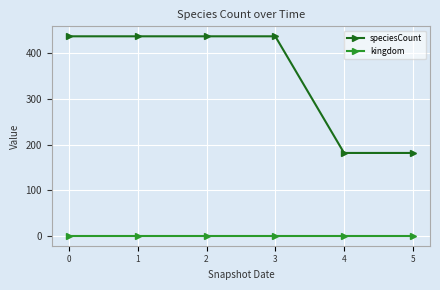

True or false: kingdom and speciesCount cross at least once.

False